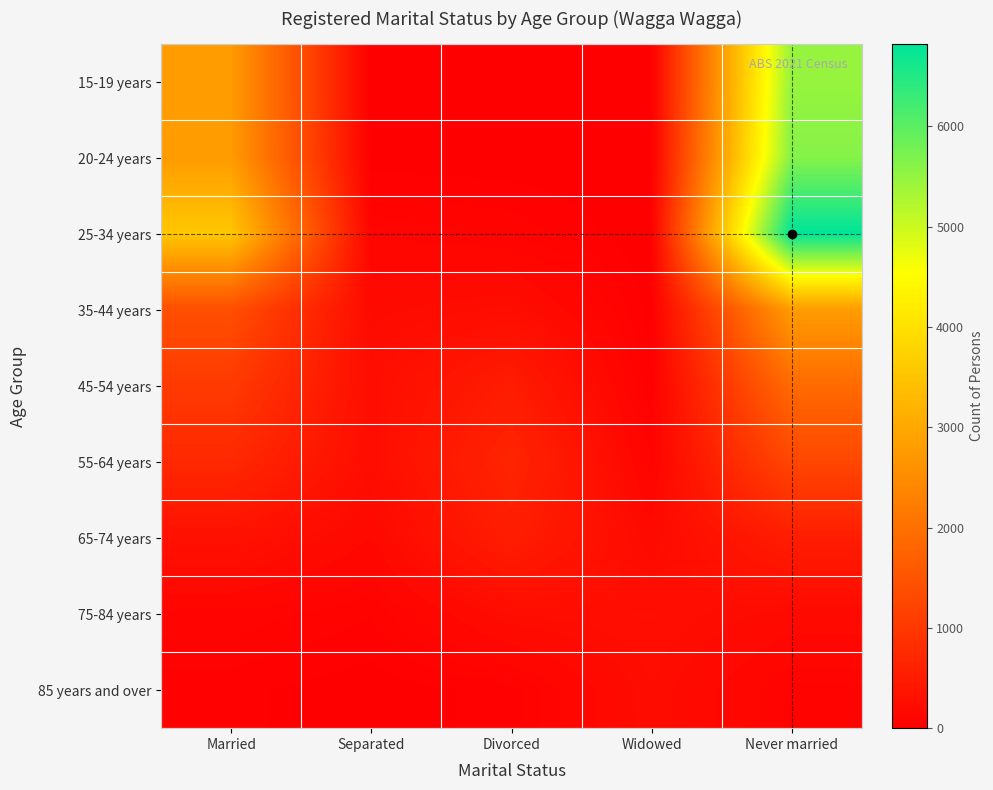

At which category is the sum across all series the highest?

Never married